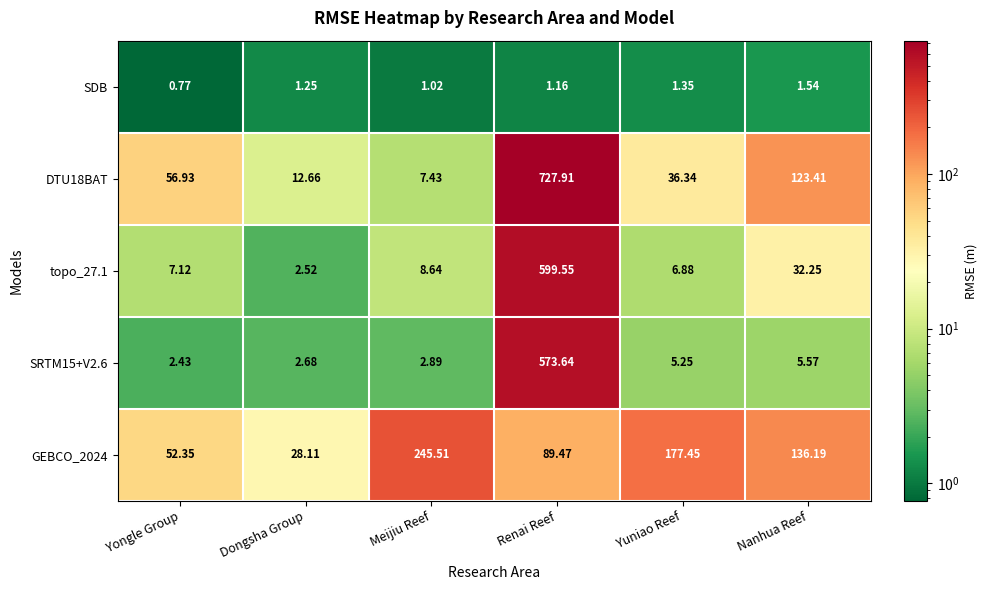

Rank the categories by SDB value from highest to lowest.

Nanhua Reef, Yuniao Reef, Dongsha Group, Renai Reef, Meijiu Reef, Yongle Group